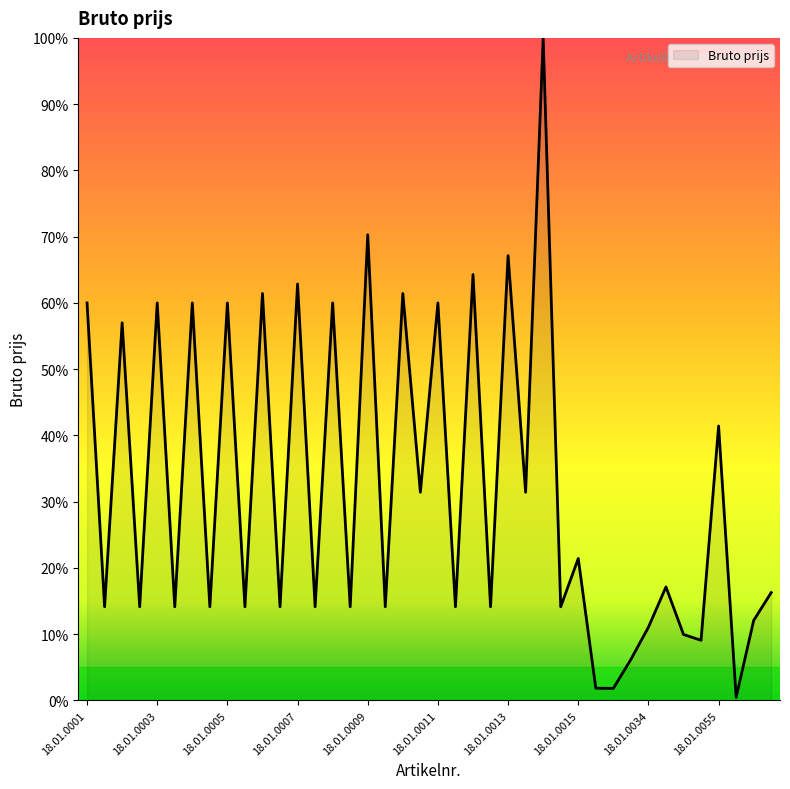

How many values exceed 16?

20